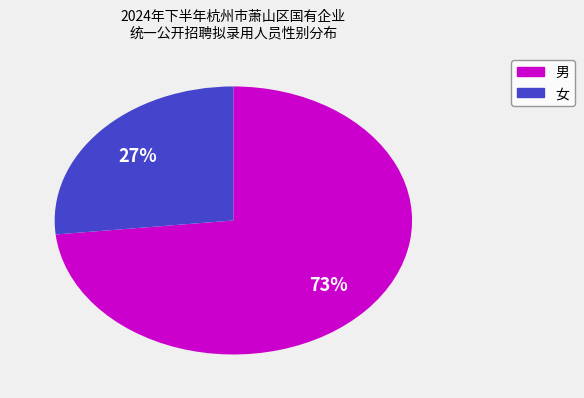

Count the number of slices in the pie.

2